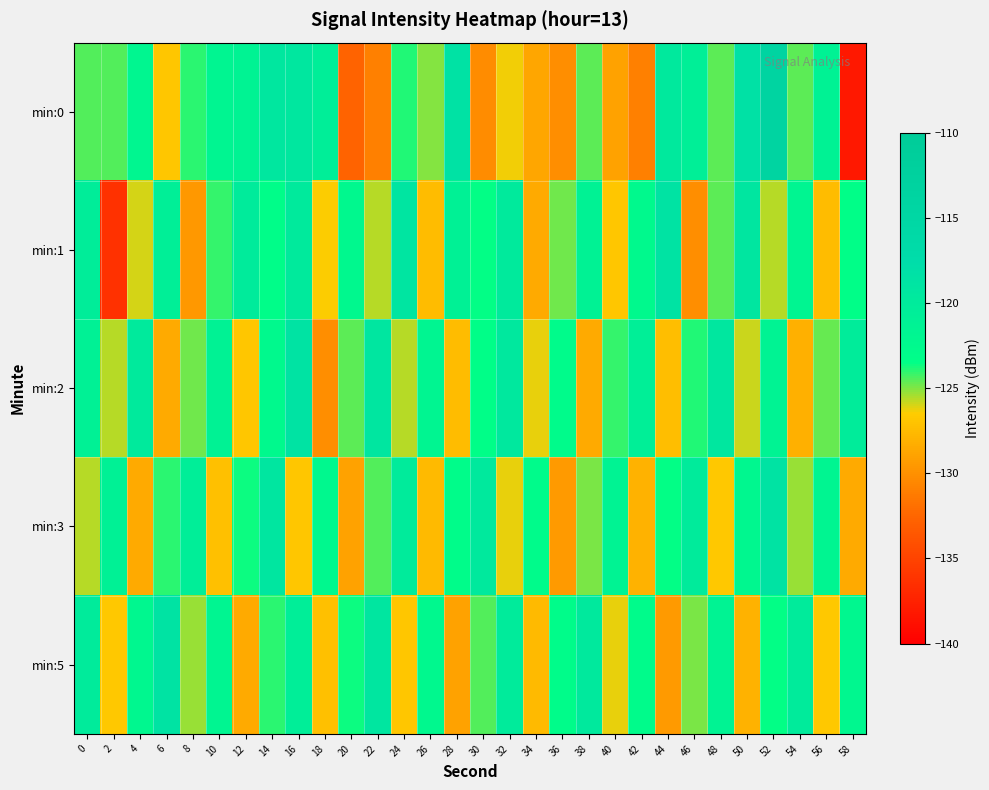

Which series has the widest spread of values?

min:0